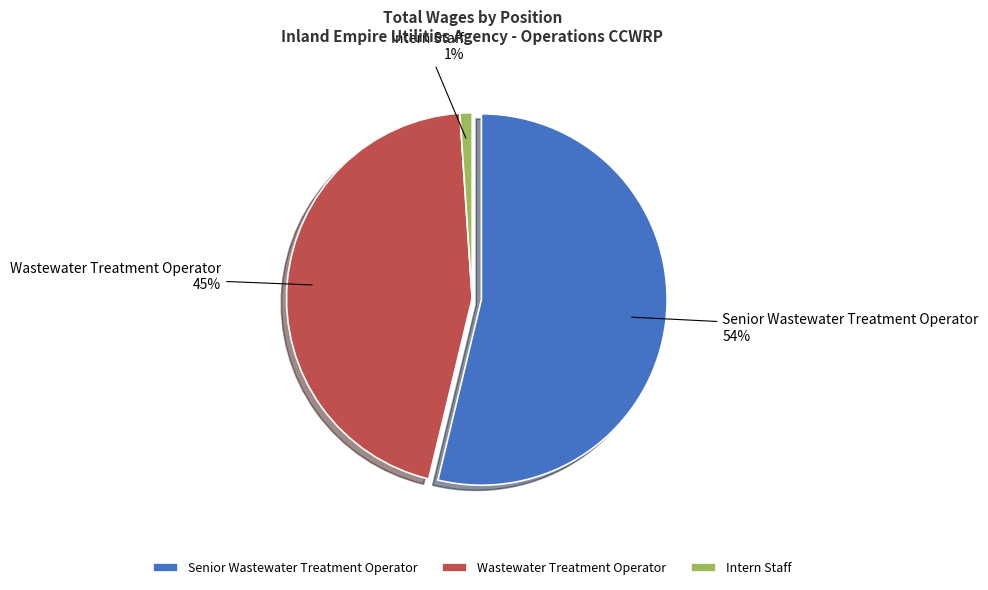

What percentage is NOT represented by Intern Staff?

98.9%